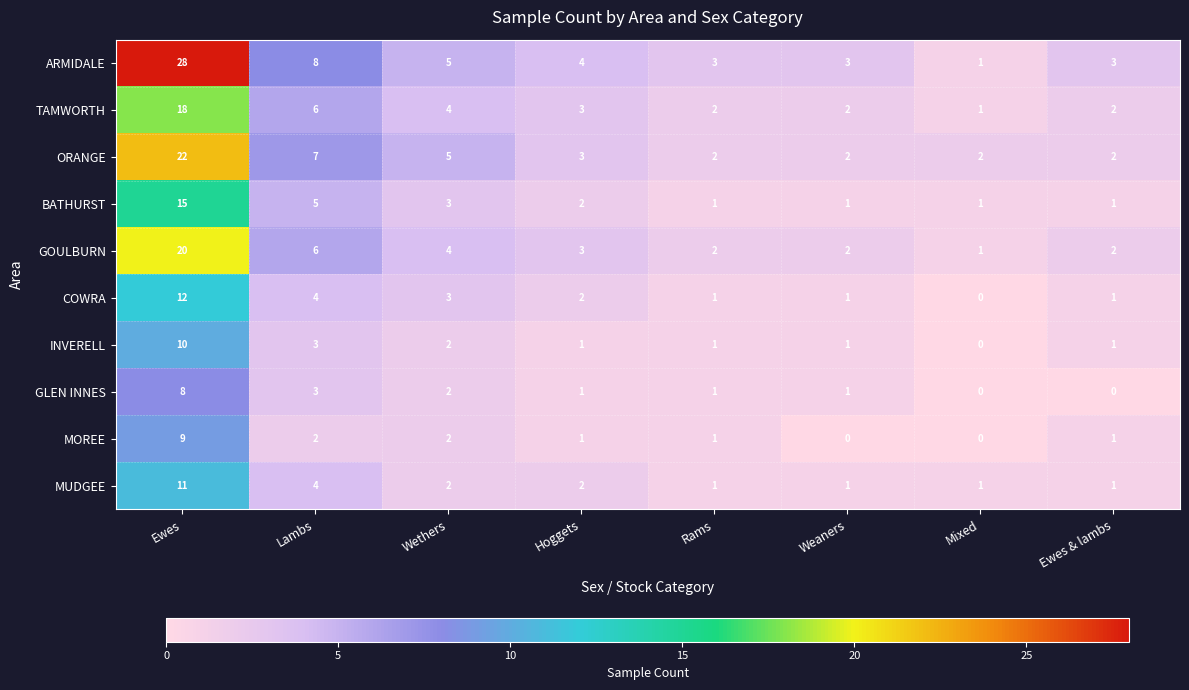

What is the spread (max minus min) of values at Weaners?

3